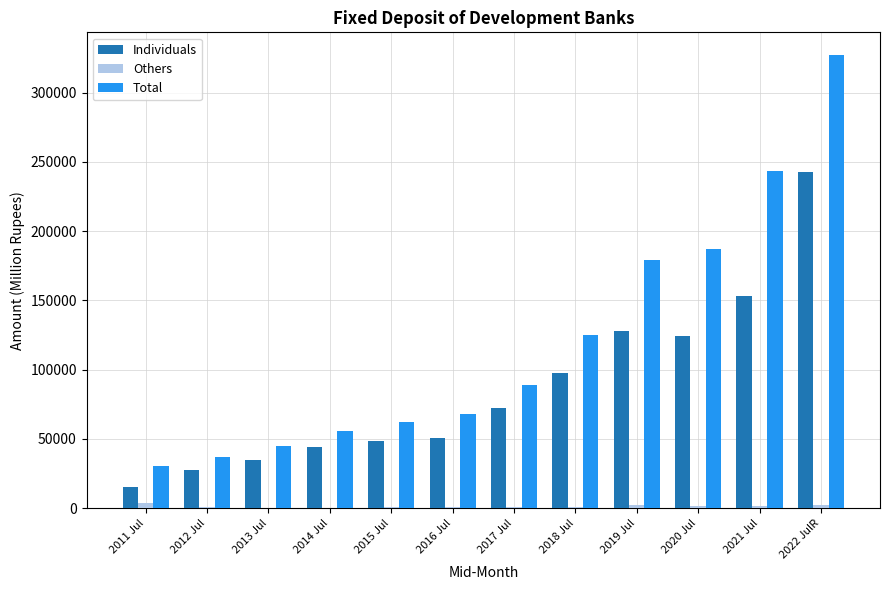

What is the maximum value for Total?

327124.9